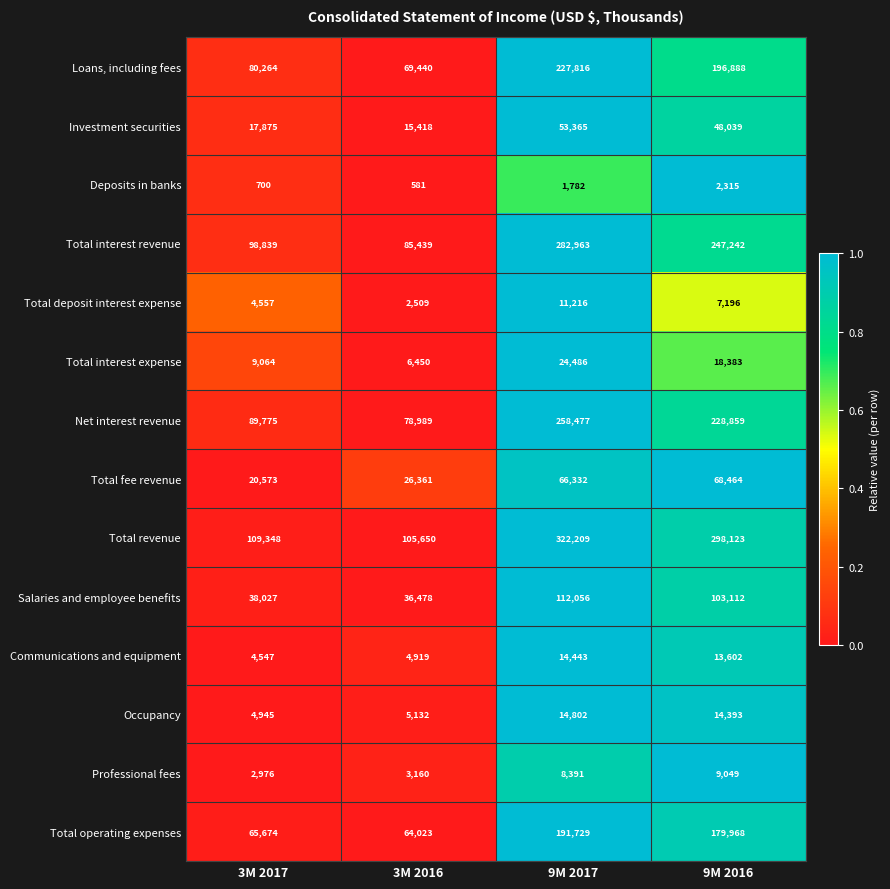

How many data points in Deposits in banks are less than 1782?

2